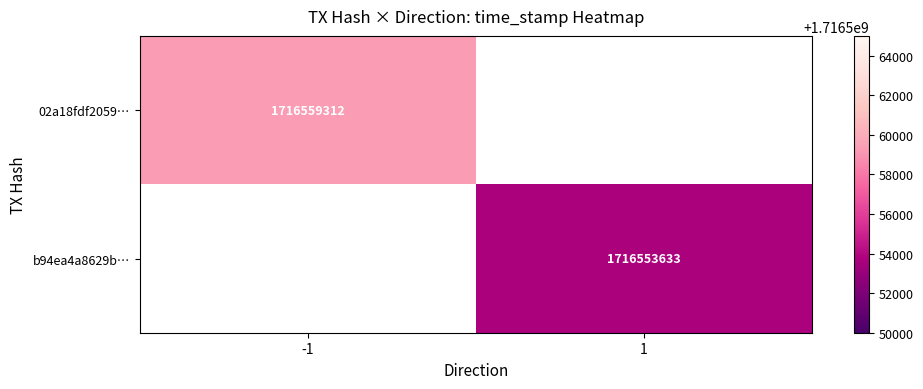

The 02a18fdf2059… series shows 1716559312 at -1. True or false?

True